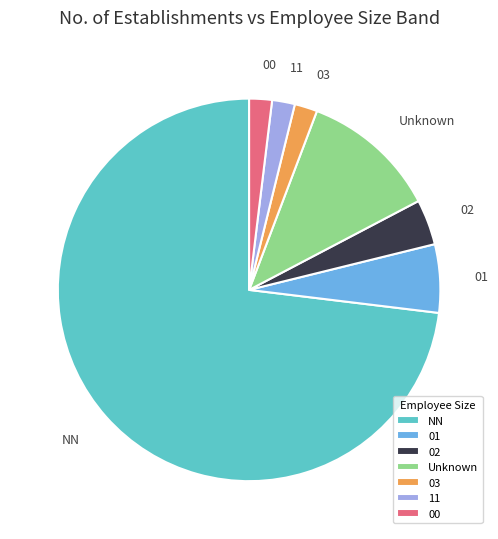

What is the majority slice?

NN